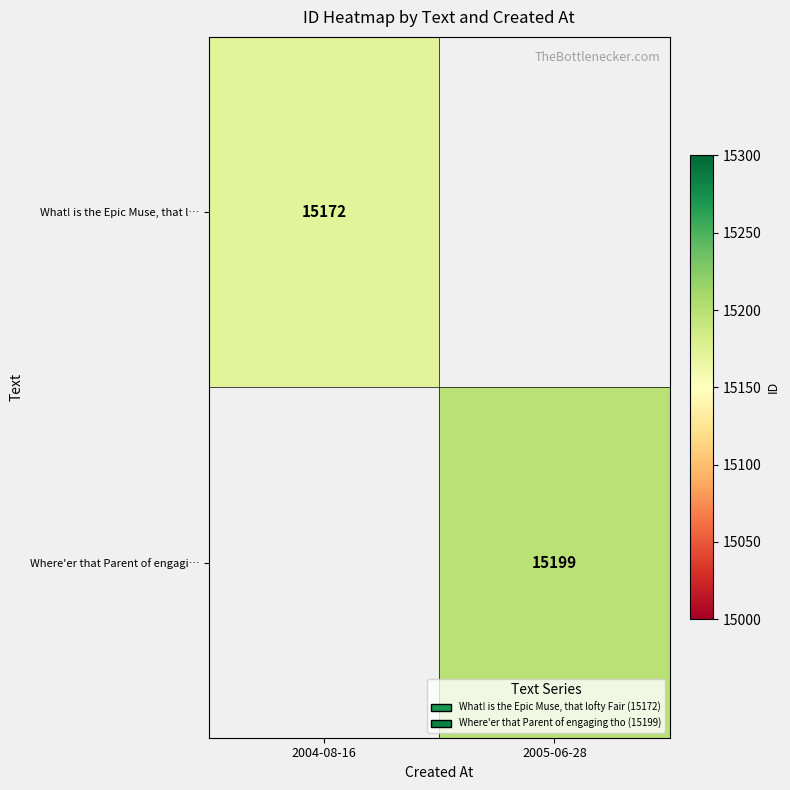

The Where'er that Parent of engagi… series shows 26216 at 2005-06-28. True or false?

False